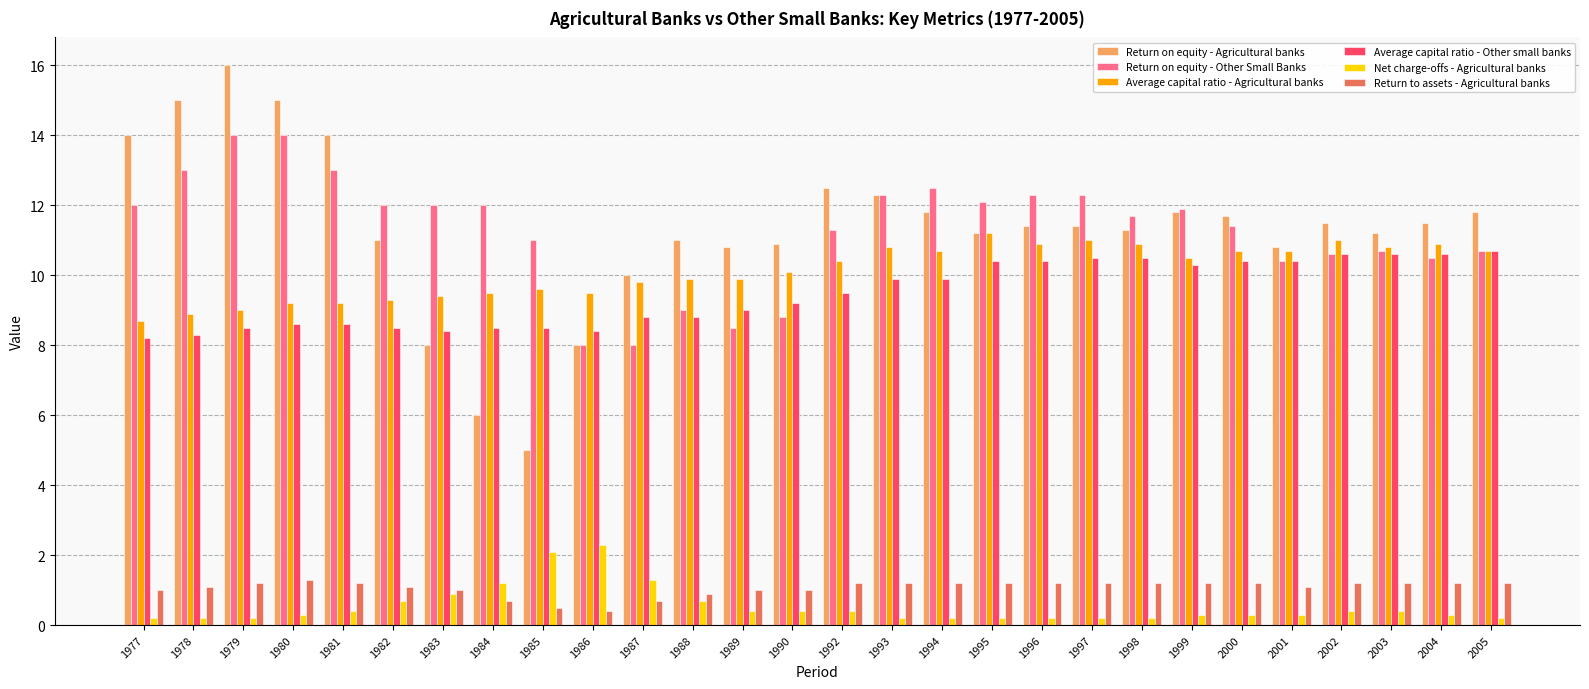

Which series has the widest spread of values?

Return on equity - Agricultural banks